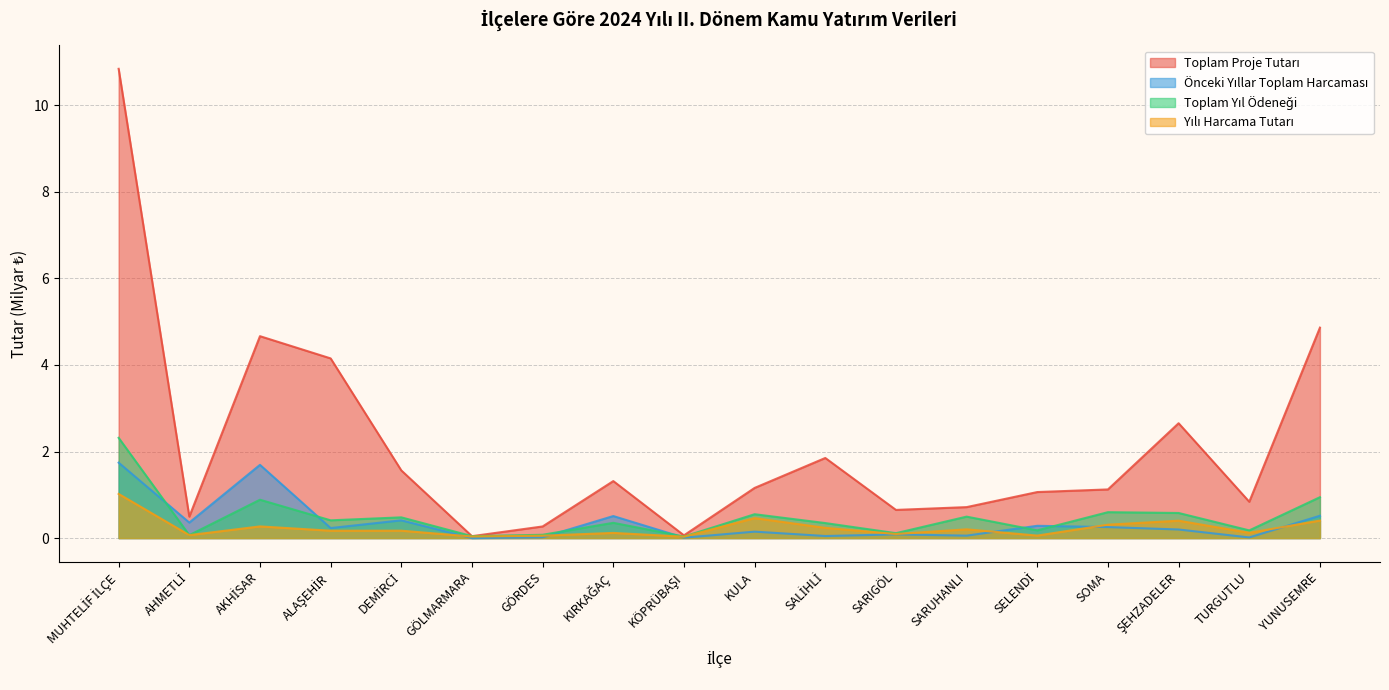

What is the difference between the maximum and minimum values in the Toplam Yıl Ödeneği series?

2.3